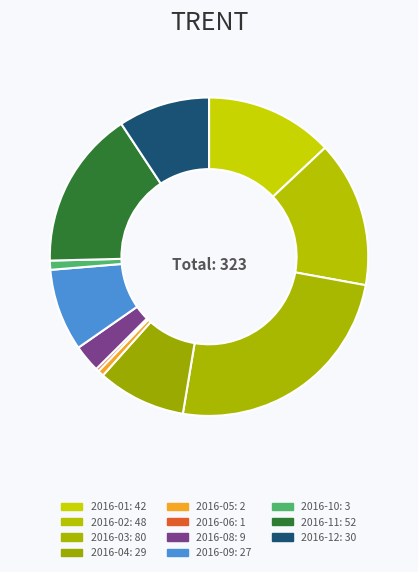

Is there any slice that represents more than half of the pie?

No